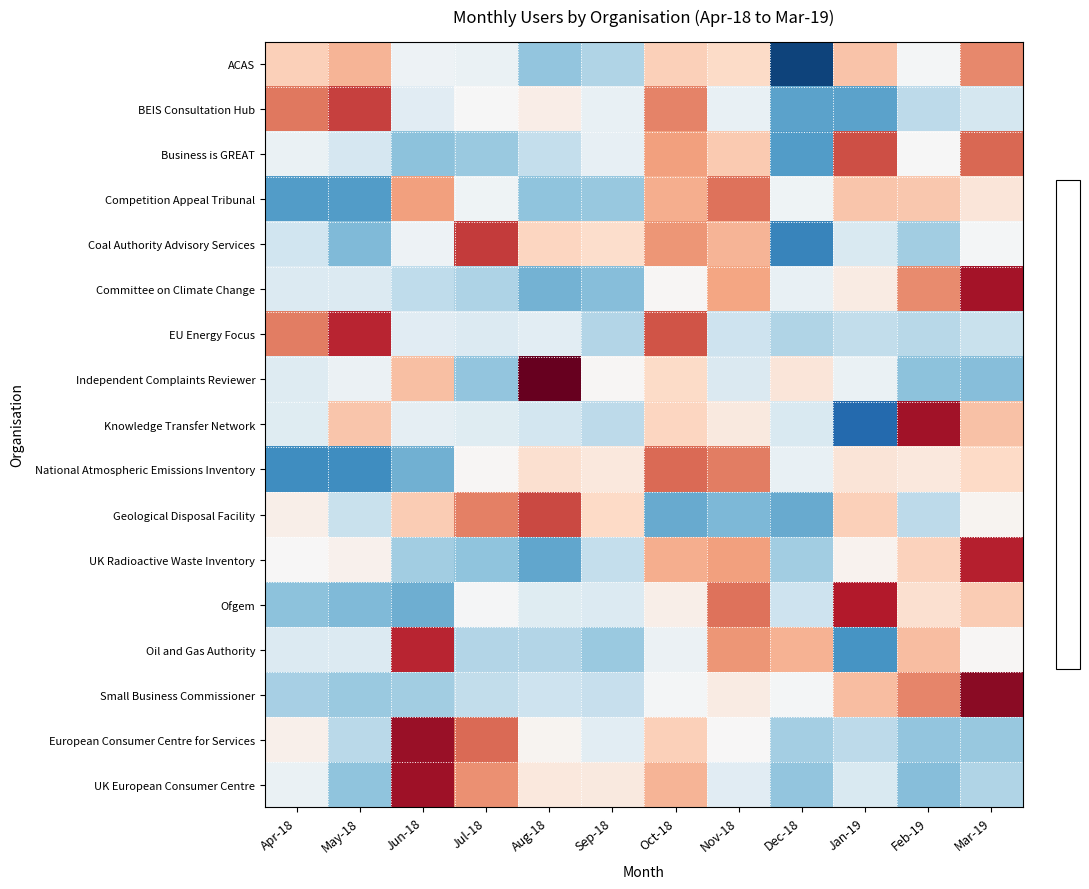

At how many categories does at least one series exceed -1?

12